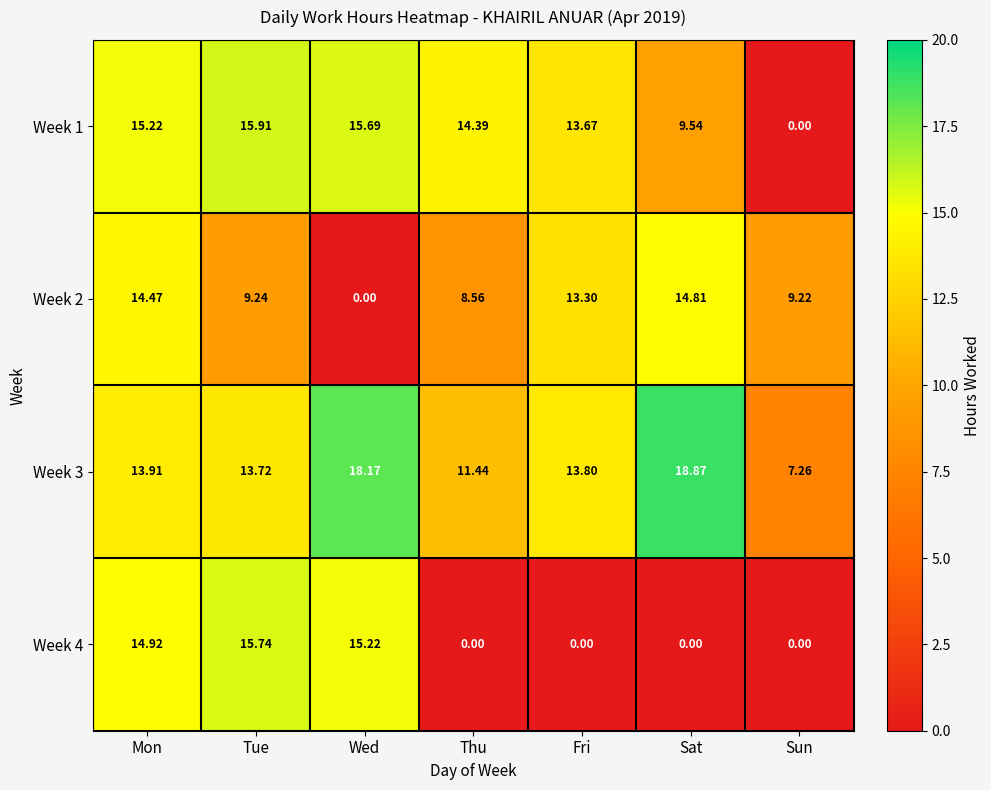

Rank the series by their maximum value, from highest to lowest.

Week 3, Week 1, Week 4, Week 2